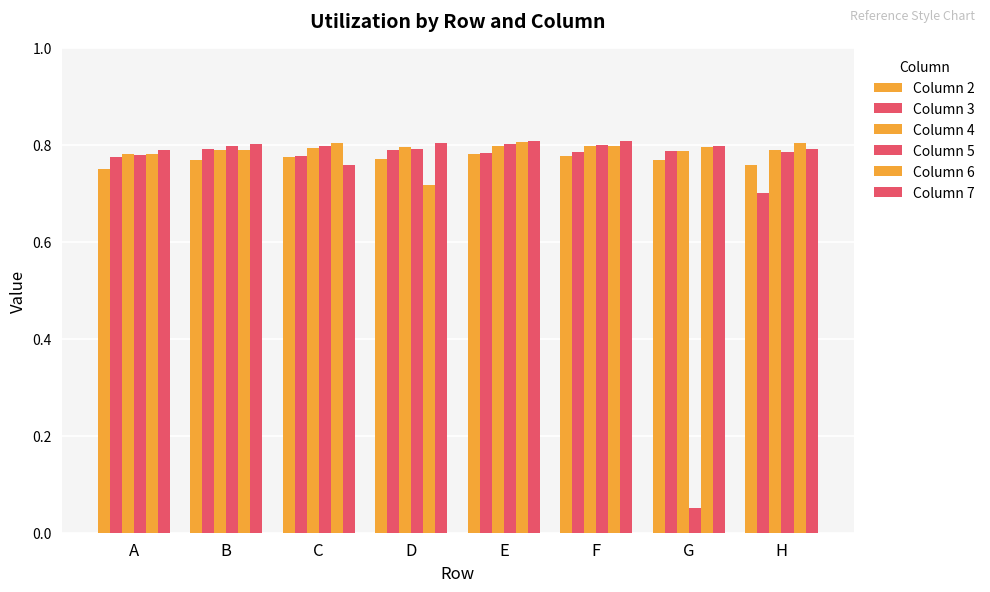

How many series are shown in this chart?

6